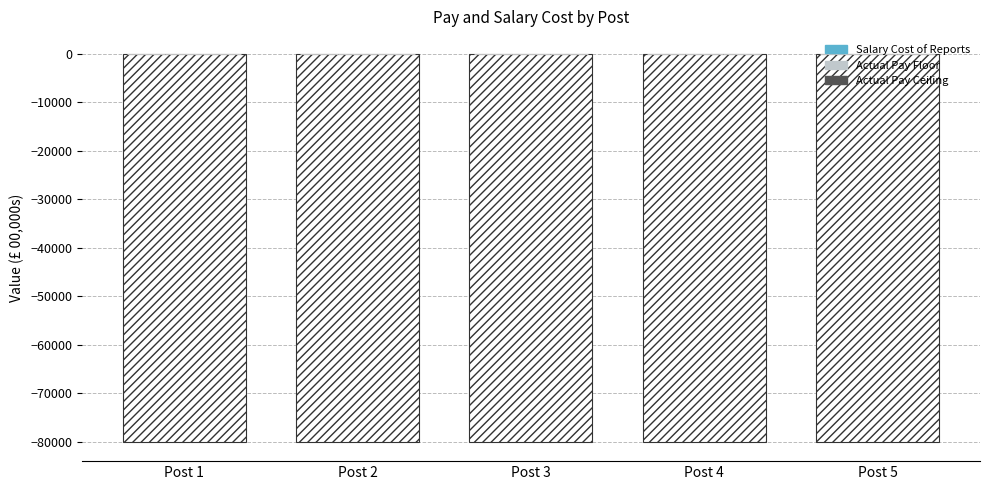

At which category is the sum across all series the highest?

Post 4